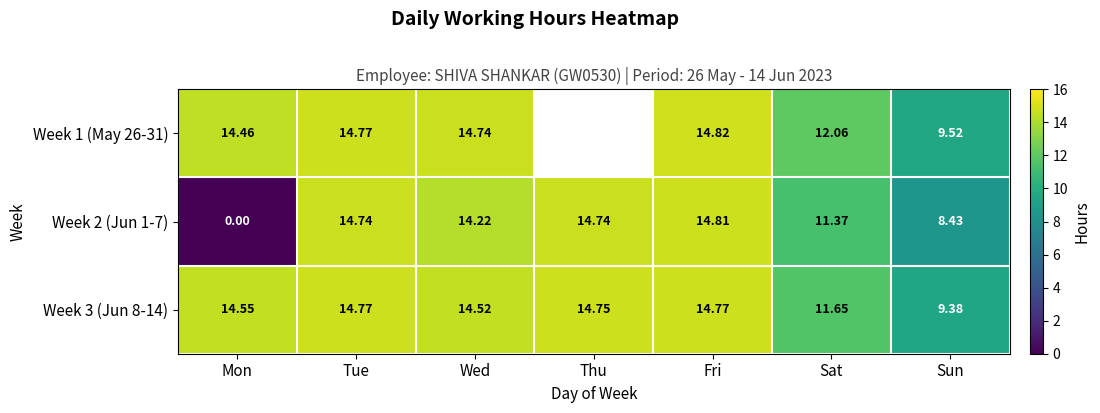

Is the value of Week 1 (May 26-31) at Sun greater than the value of Week 3 (Jun 8-14) at Fri?

No